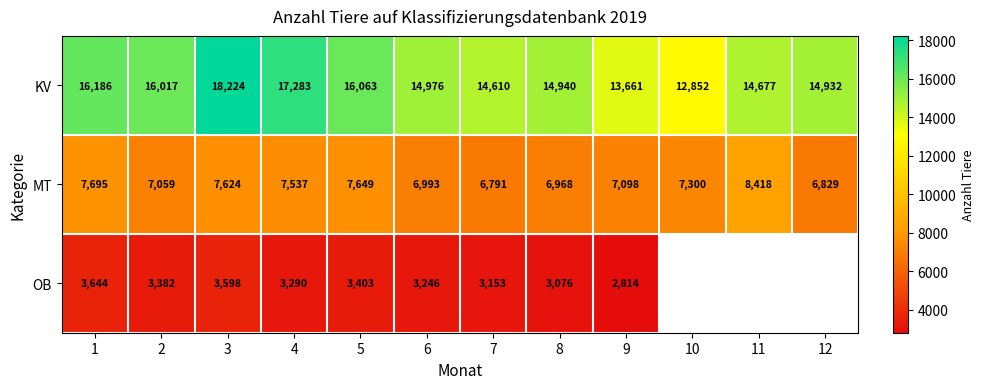

Which has a higher value, 2 or 12?

2